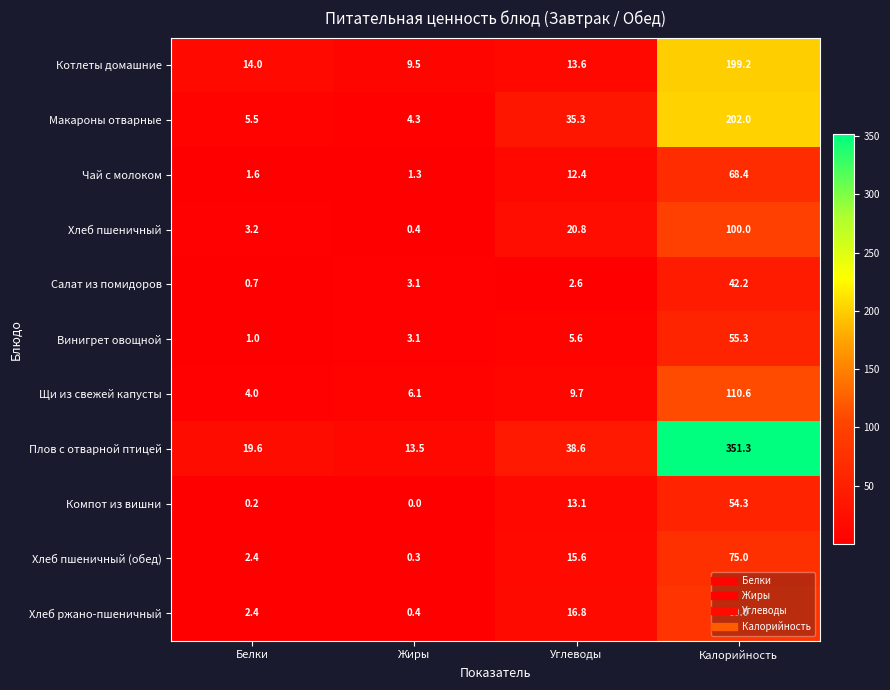

What is the maximum value shown in the chart?

351.3